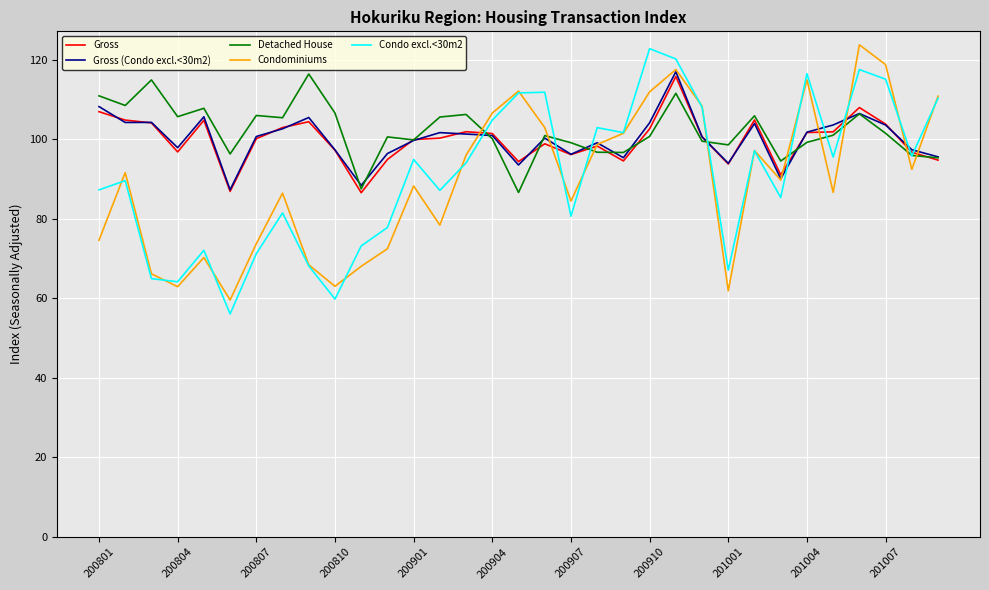

Which series ends up on top after the final intersection of Detached House and Condo excl.<30m2?

Condo excl.<30m2